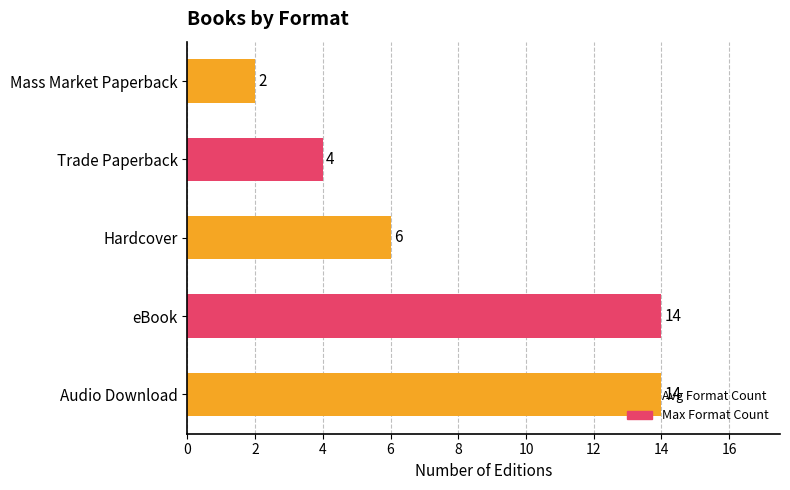

What is the smallest value displayed?

2